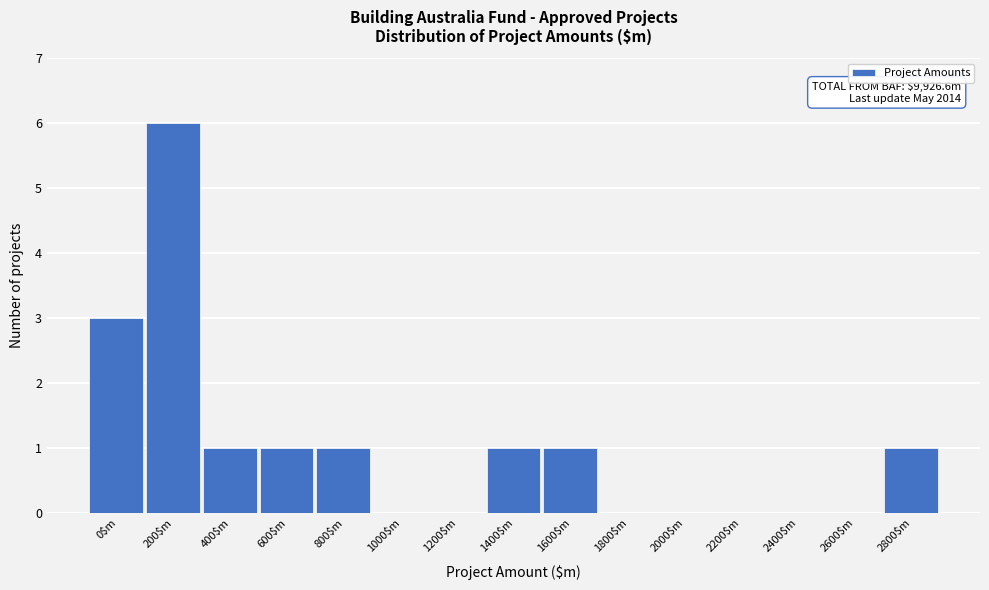

What is the sum of all values?

15